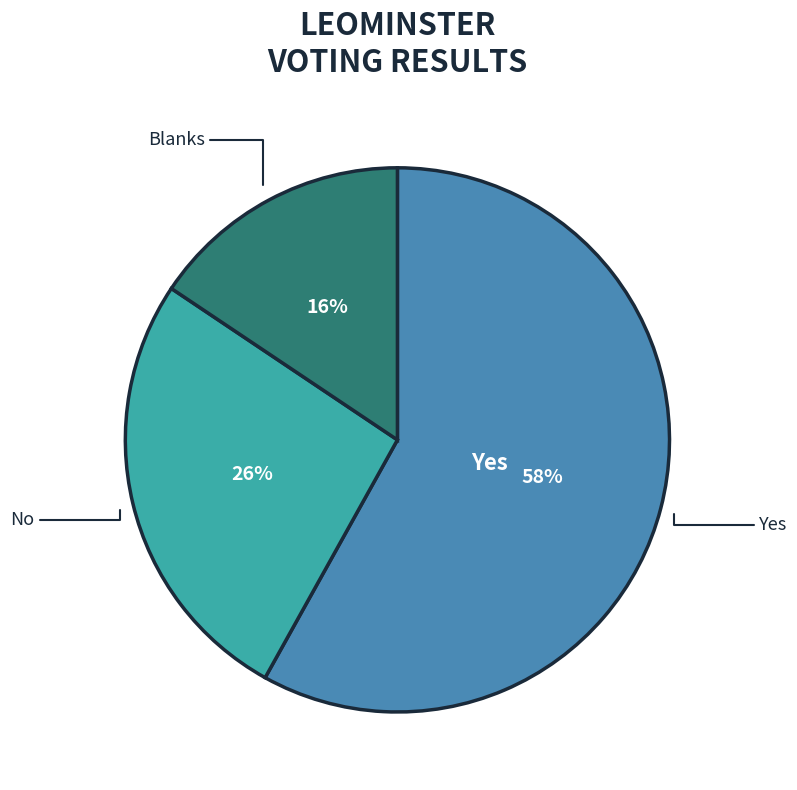

To the nearest percent, what is the average slice percentage?

33%